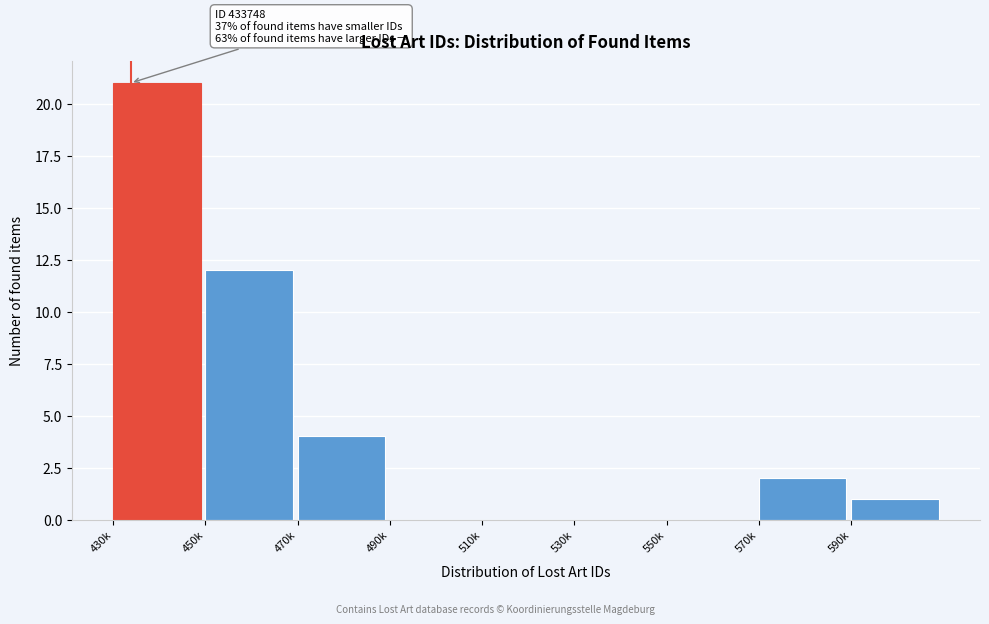

Reading right to left, extract all data points from this chart.

590k=1	570k=2	550k=0	530k=0	510k=0	490k=0	470k=4	450k=12	430k=21